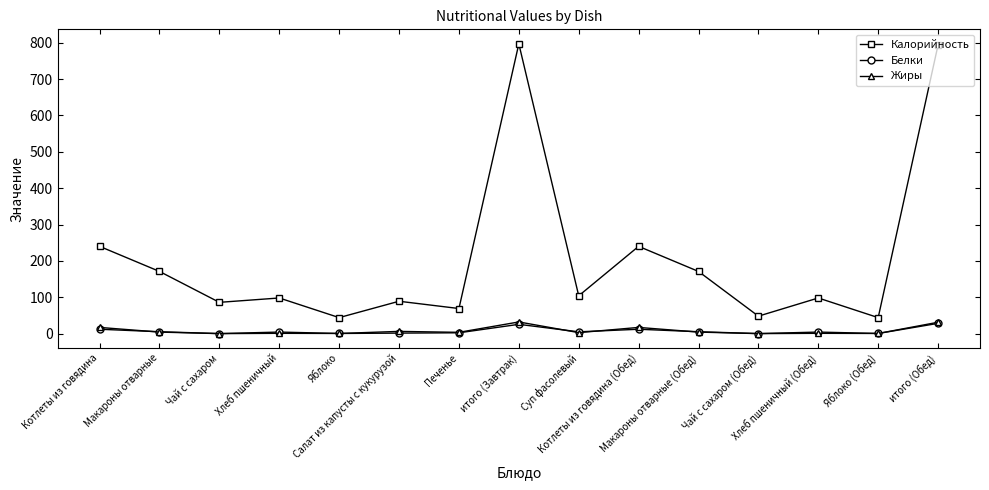

At how many categories does at least one series exceed 728?

2